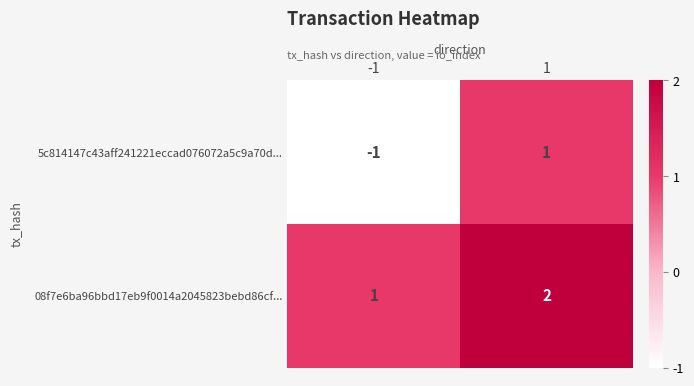

What is the sum of all 08f7e6ba96bbd17eb9f0014a2045823bebd86cf... values?

3